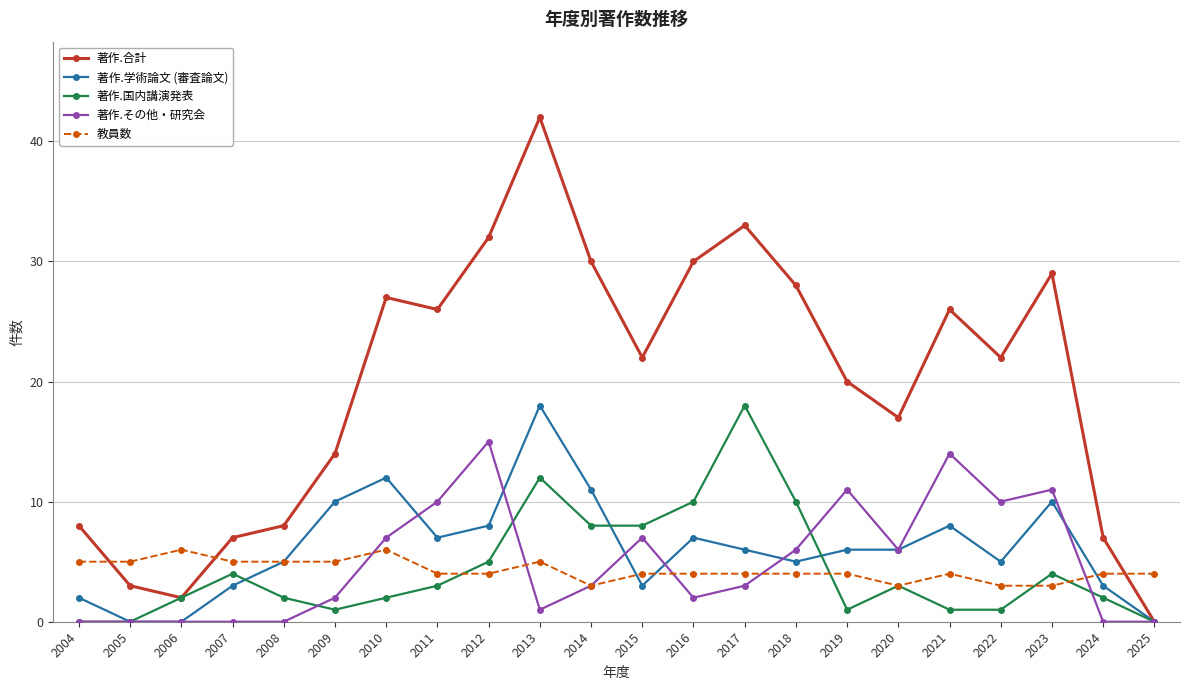

True or false: 著作.合計 and 教員数 cross at least once.

True